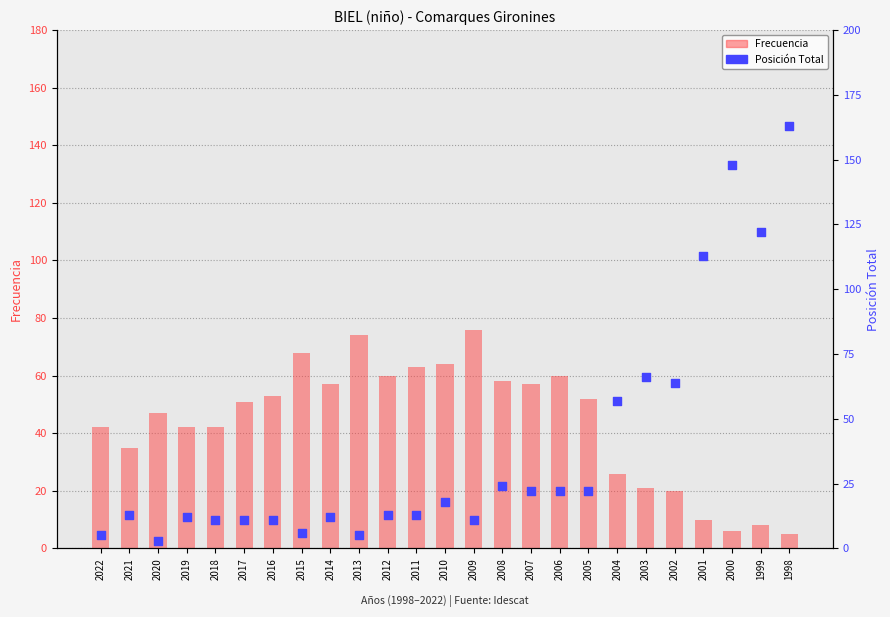

Which series contains the highest Y value?

Posición Total